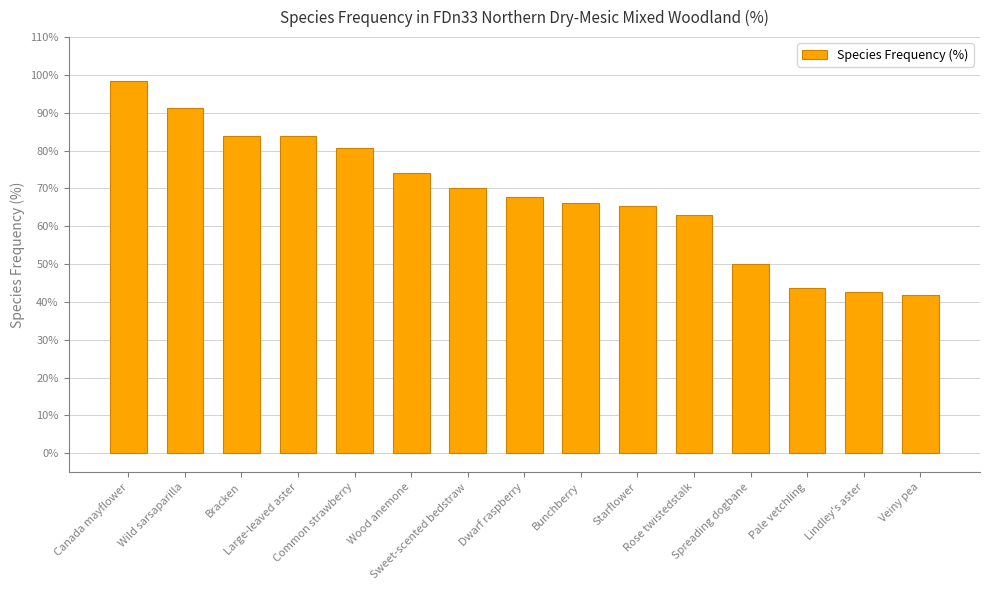

What is the value of the 7th bar from the left?

70.2